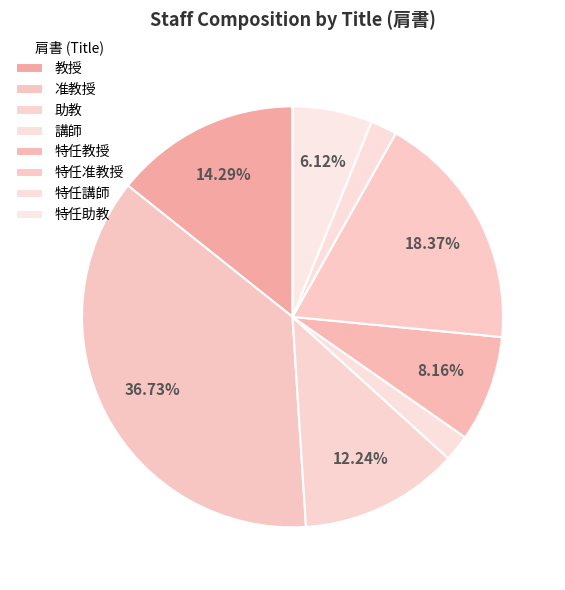

To the nearest percent, what portion does 講師 represent?

2%